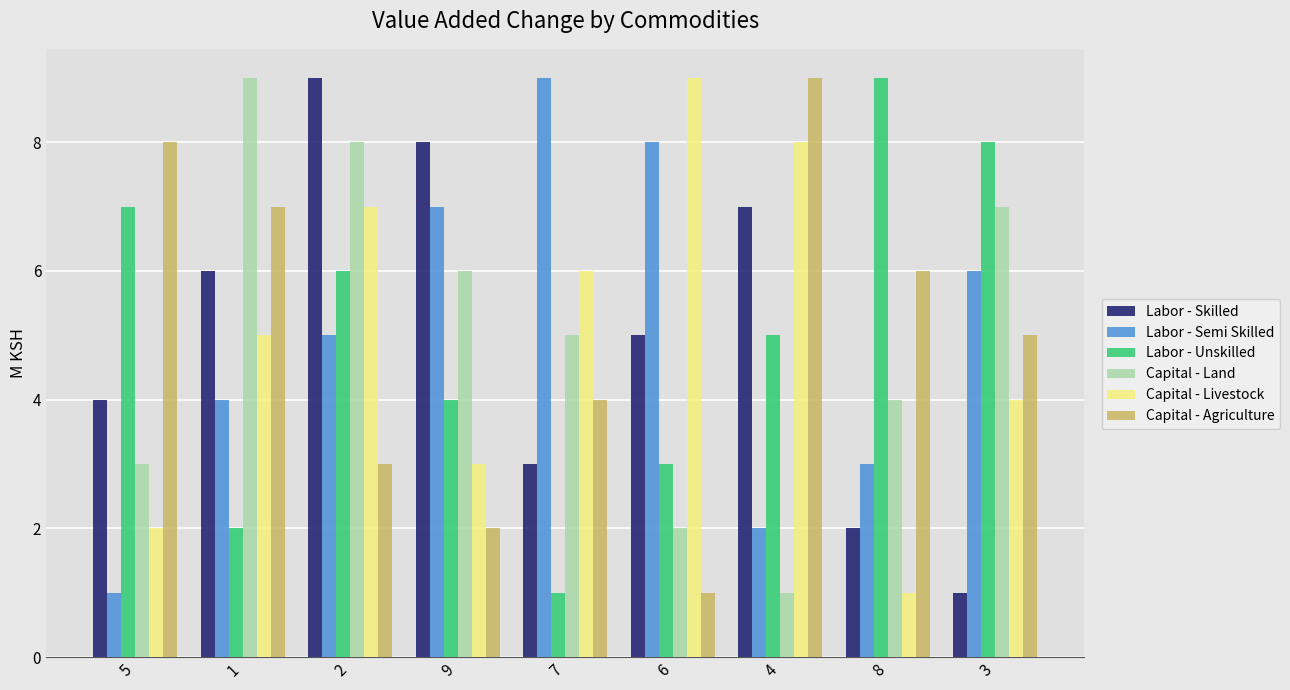

How many bars are there in each group?

6